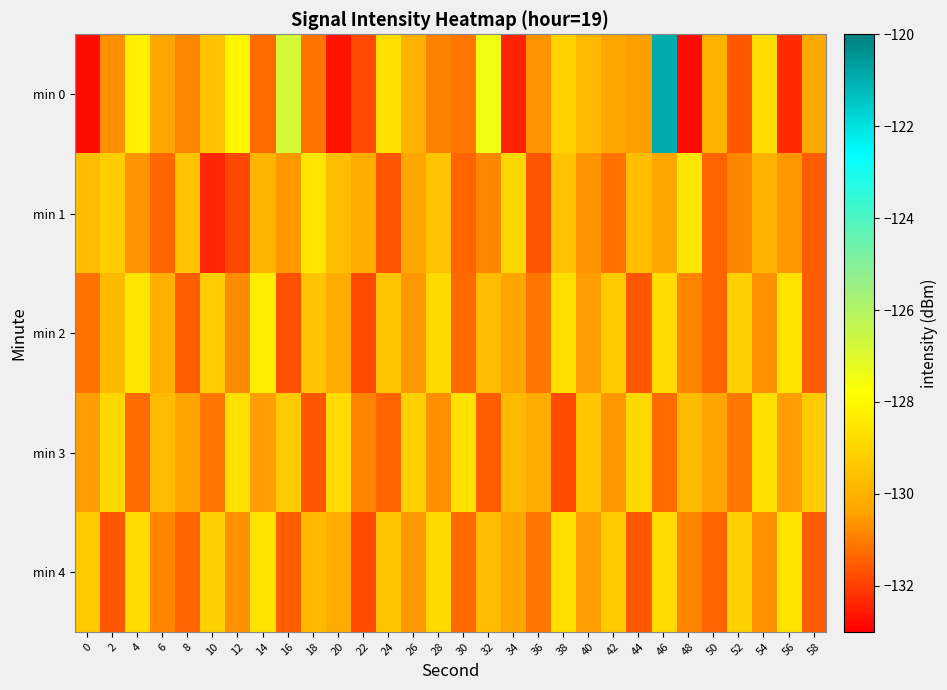

What is the total value across all series at 18?

-650.5